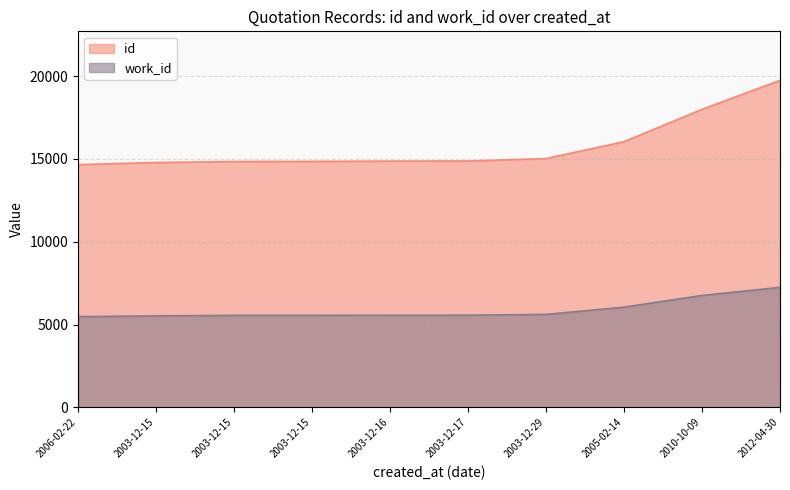

Does the chart display data point markers on the line(s)?

No